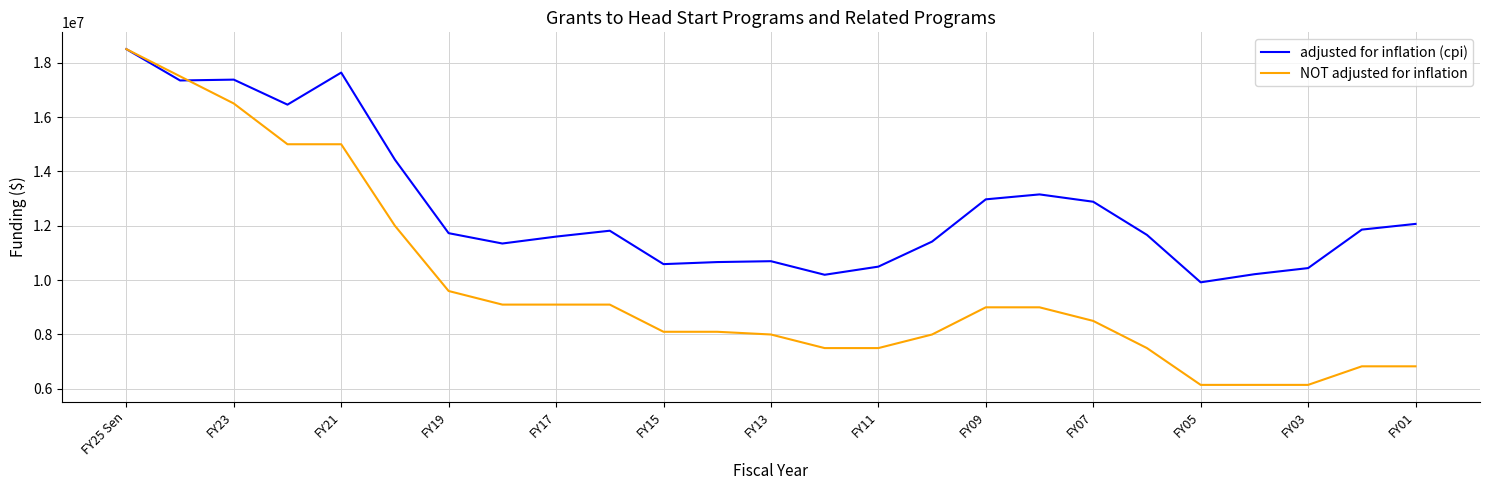

What is the minimum value for NOT adjusted for inflation?

6146143